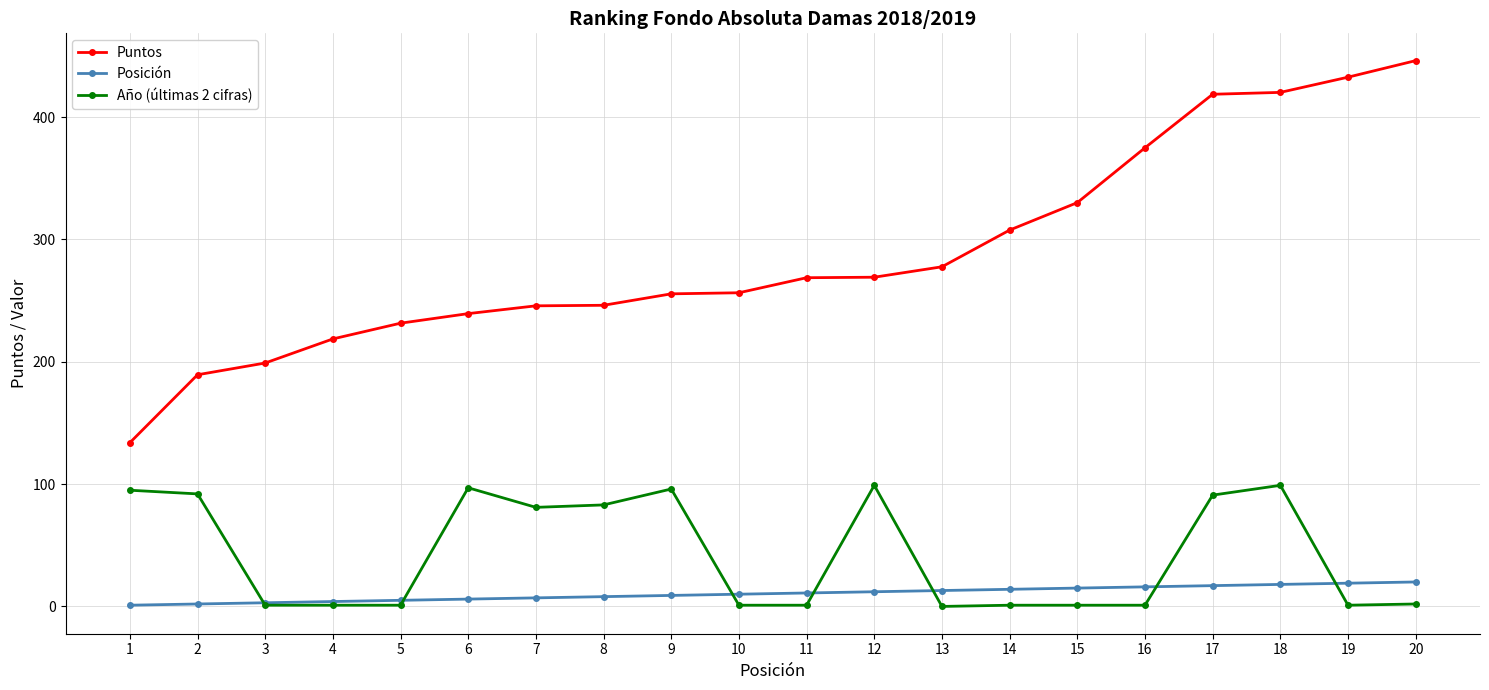

True or false: Posición and Año (últimas 2 cifras) cross at least once.

True